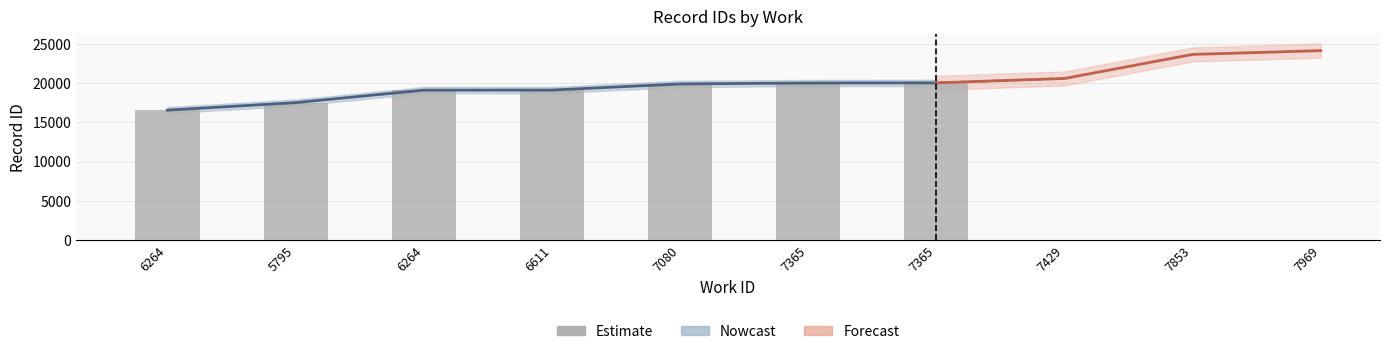

At which label is the value closest to 18316?

5795